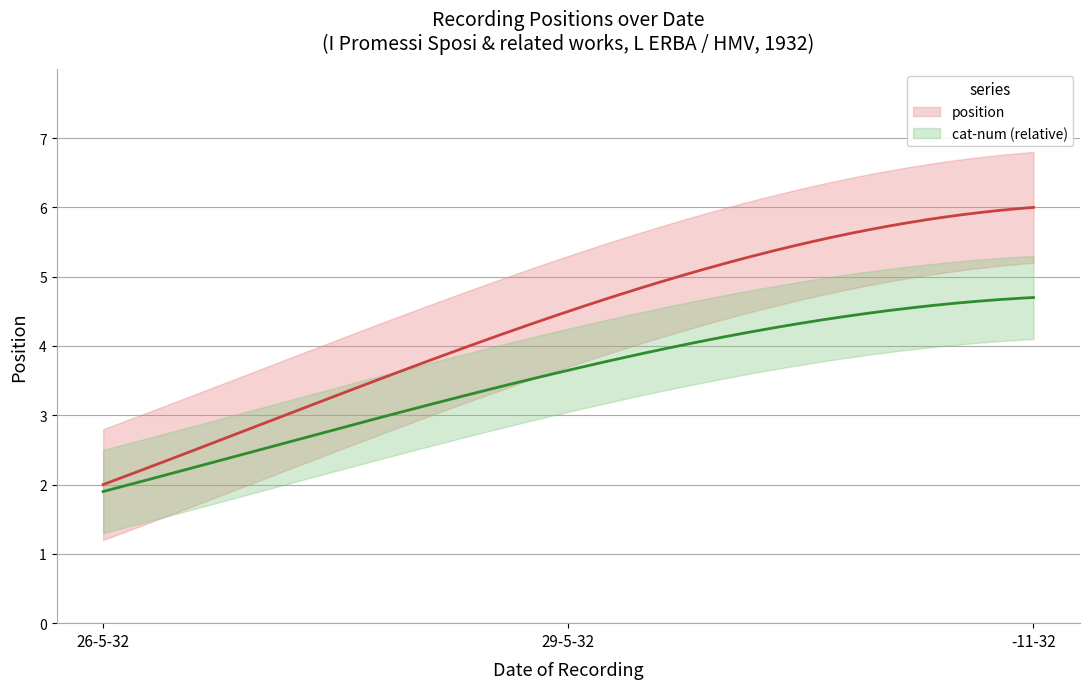

The chart shows a value of 2 at 26-5-32. True or false?

False